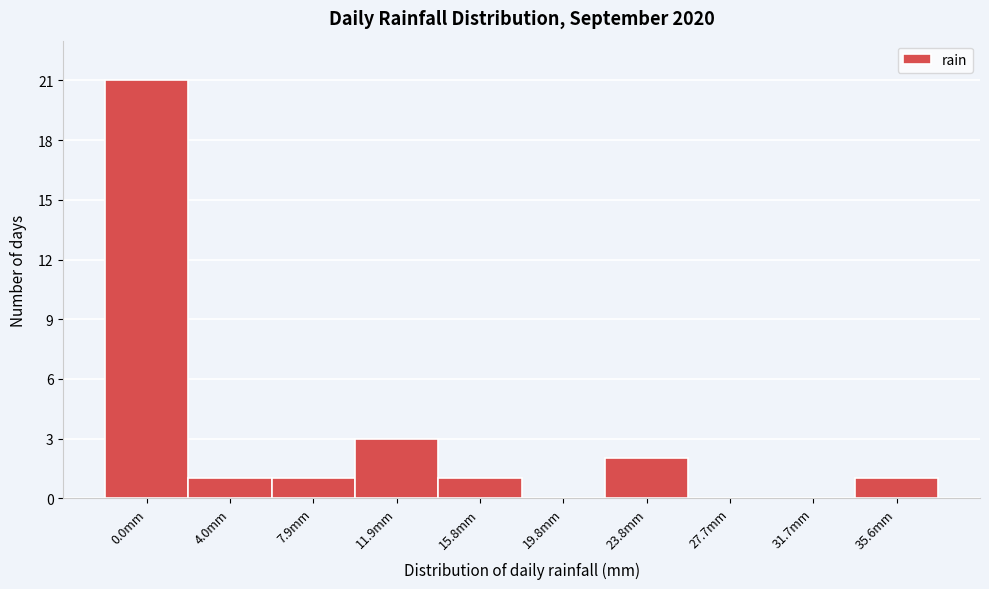

Reading left to right, transcribe all the data shown in this chart.

0.0mm=21	4.0mm=1	7.9mm=1	11.9mm=3	15.8mm=1	19.8mm=0	23.8mm=2	27.7mm=0	31.7mm=0	35.6mm=1